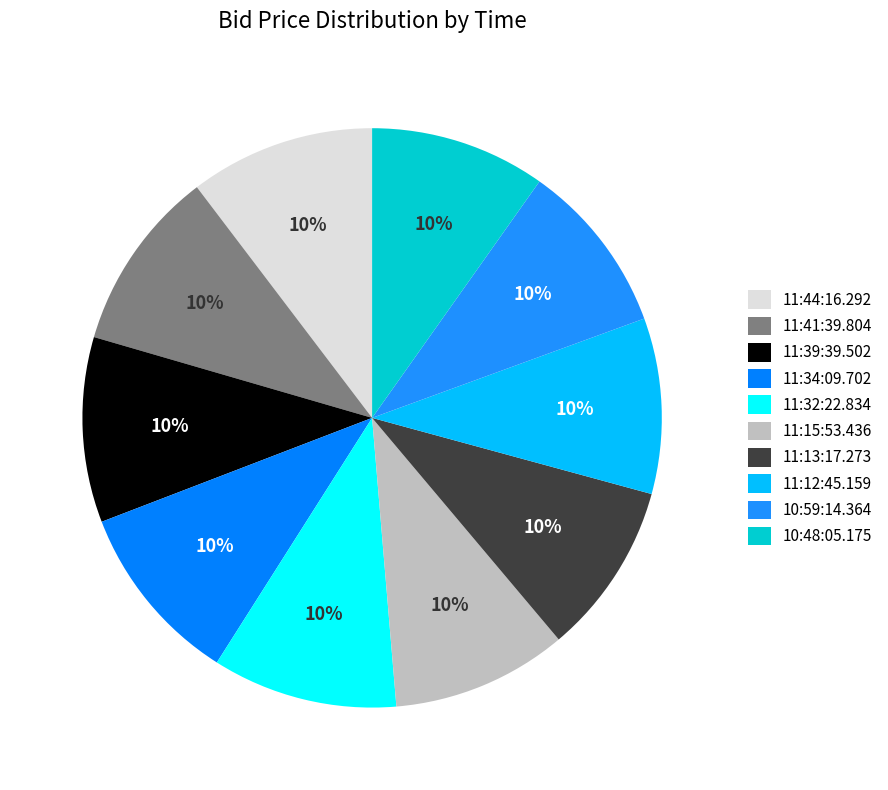

Is 11:12:45.159 the majority of the pie?

No